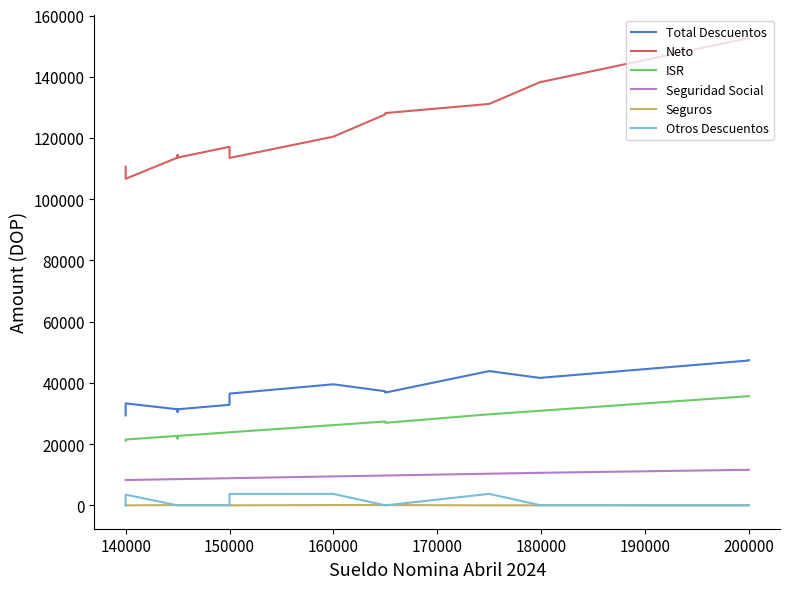

True or false: ISR and Total Descuentos cross at least once.

False